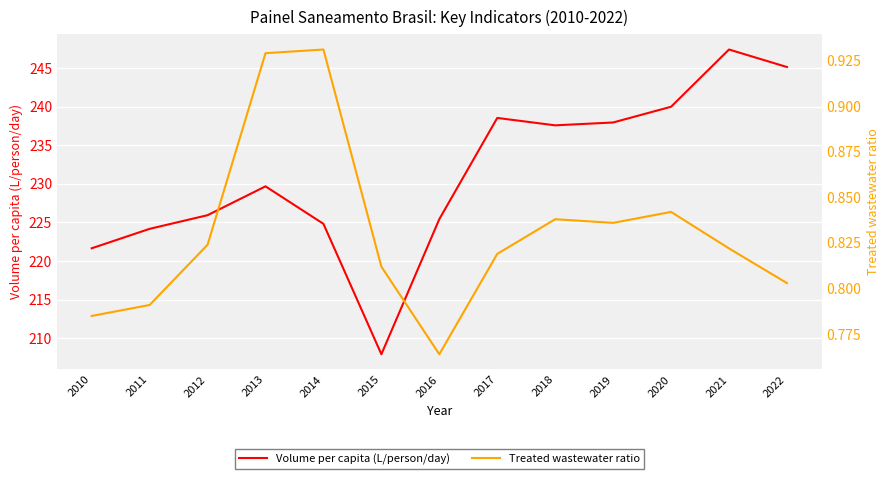

Reading left to right, extract all data points from this chart.

Volume per capita (L/person/day): 221.7	224.2	225.9	229.7	224.8	207.9	225.4	238.6	237.6	238.0	240.0	247.4	245.2
Treated wastewater ratio: 0.8	0.8	0.8	0.9	0.9	0.8	0.8	0.8	0.8	0.8	0.8	0.8	0.8